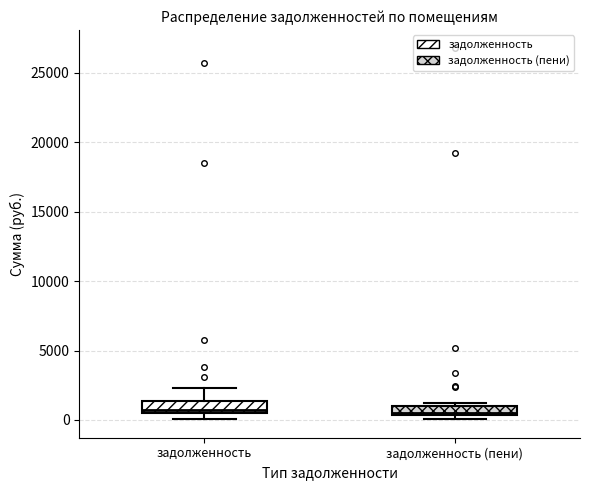

Where is the upper edge of the box for задолженность (пени) on the y-axis? The values are not printed on the chart, so give them approximately, as read against the axis.

1000